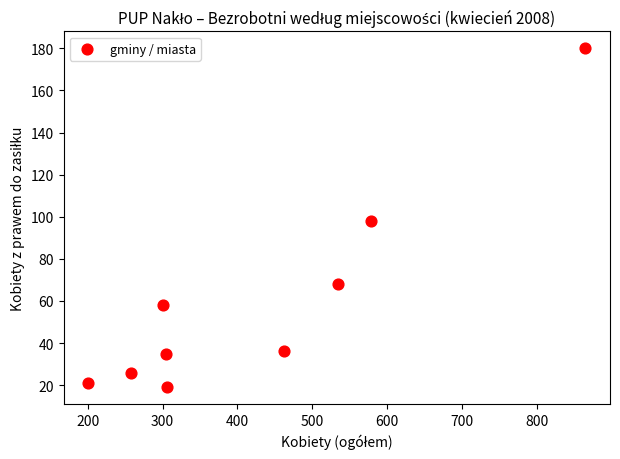

What is the range of Y values (max minus min)?

161